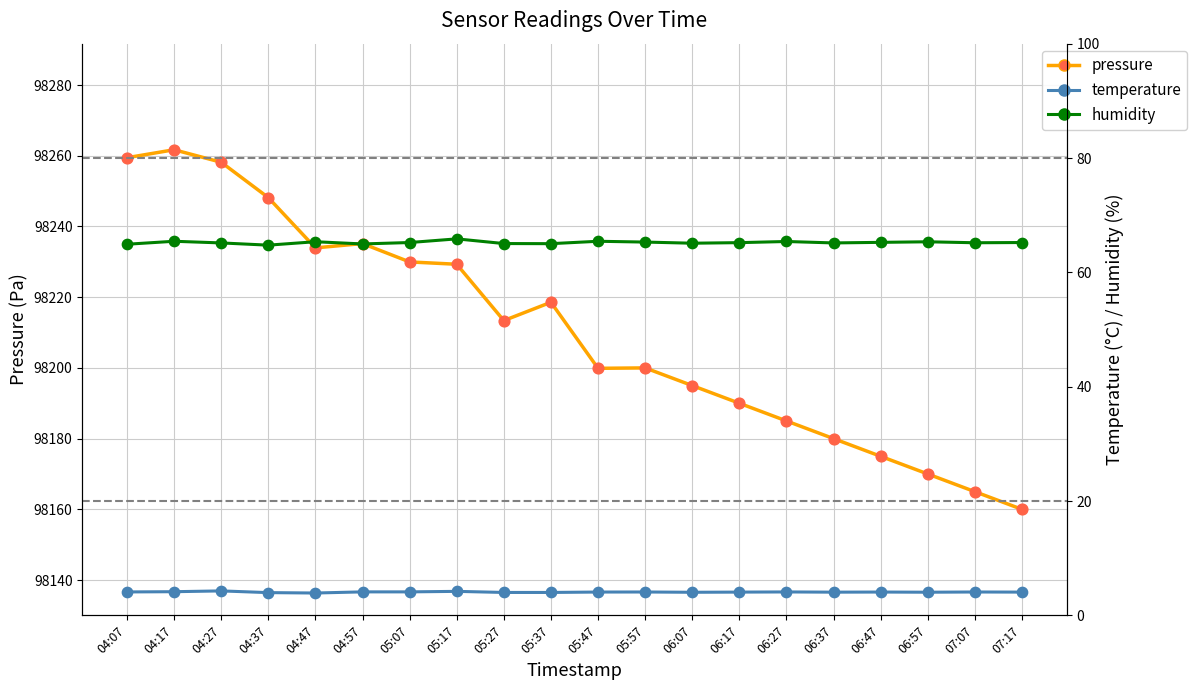

Which series has the largest Y range (max minus min)?

pressure